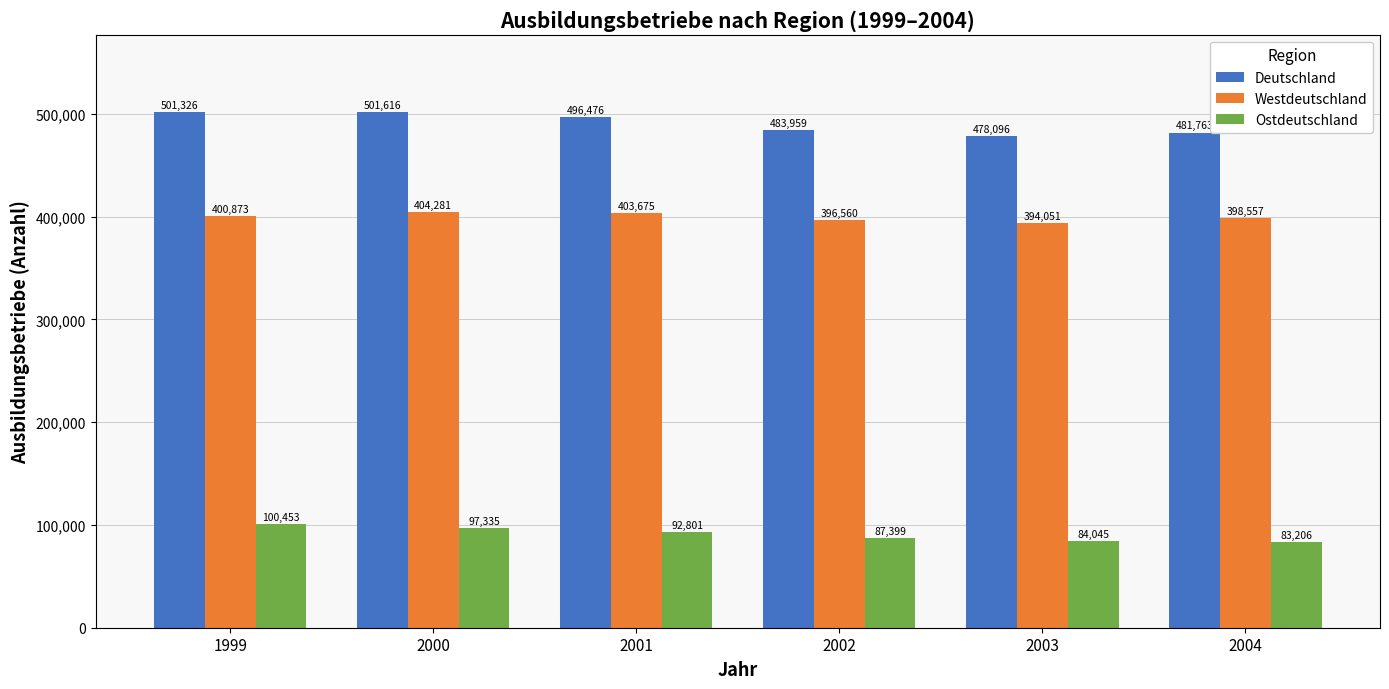

What is the minimum value for Ostdeutschland?

83206